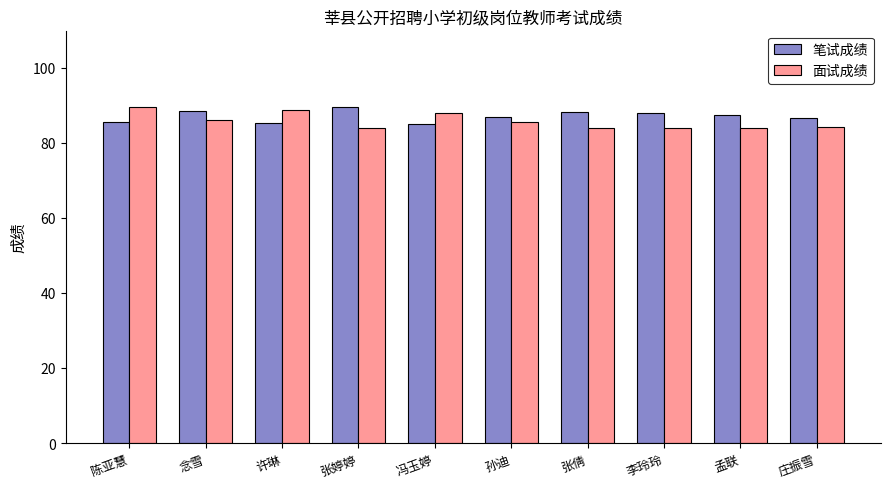

What value does the 面试成绩 series have at 陈亚慧?

89.5